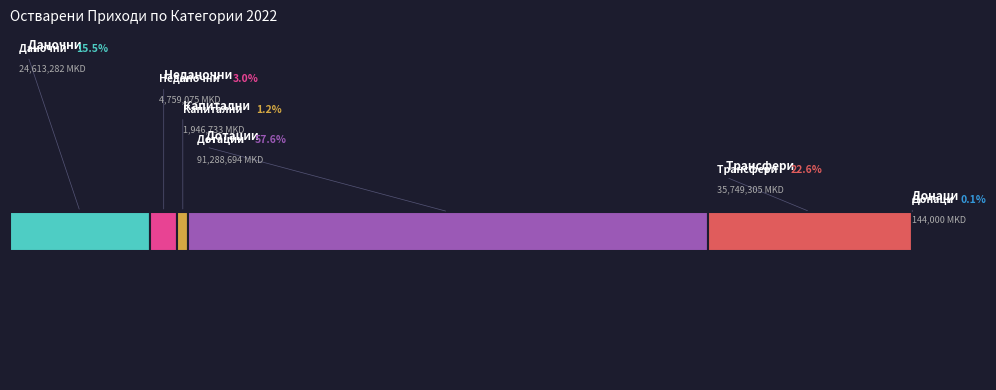

Reading right to left, what are all the values shown in this chart?

Донаци=144000	Трансфери=35749305	Дотации=91288694	Капитални=1946733	Неданочни=4759075	Даночни=24613282